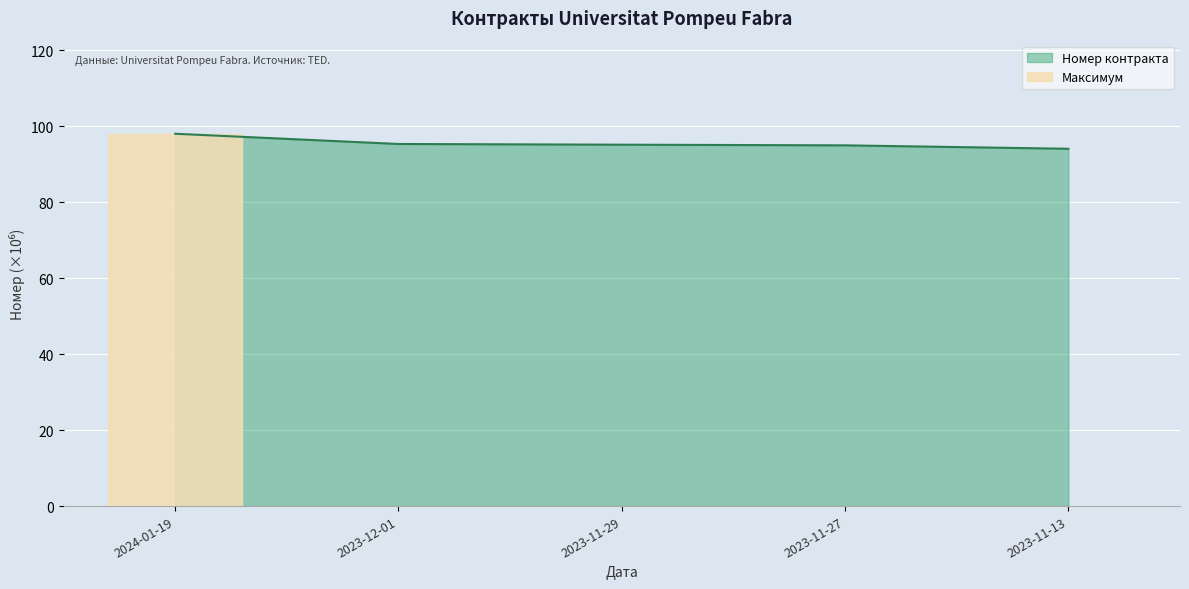

What position from the left is 2023-11-13?

5